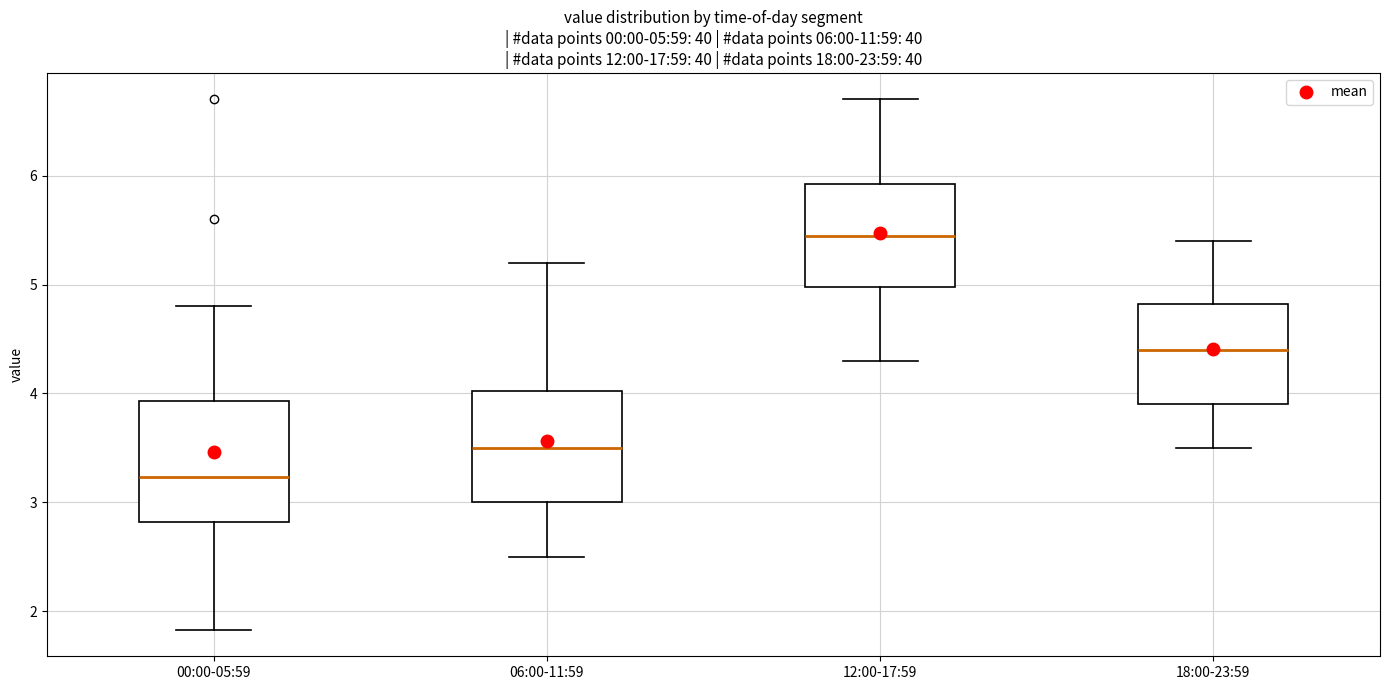

Which box has the highest median line?

12:00-17:59